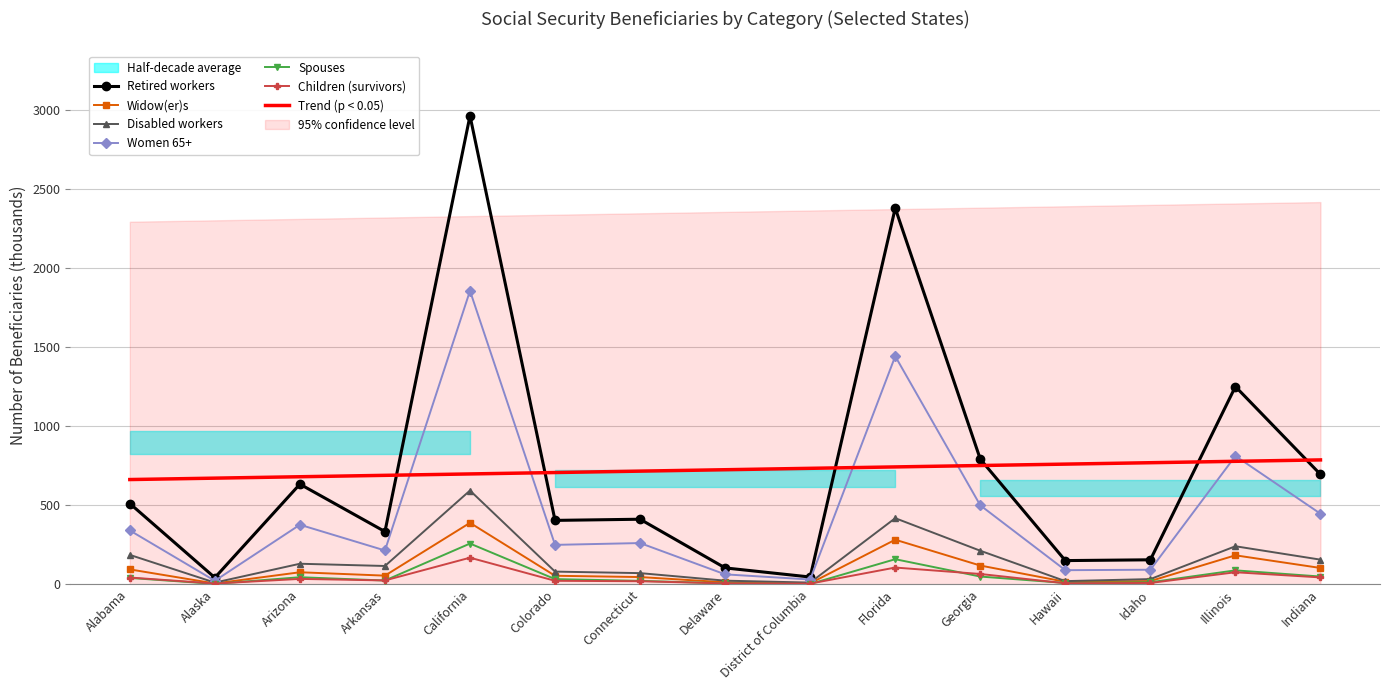

Reading left to right, what are all the values shown in this chart?

Retired workers: Alabama=511.2	Alaska=41.9	Arizona=634.0	Arkansas=333.5	California=2966.1	Colorado=404.5	Connecticut=411.8	Delaware=103.6	District of Columbia=45.9	Florida=2381.5	Georgia=792.4	Hawaii=149.9	Idaho=155.0	Illinois=1251.6	Indiana=695.6
Widow(er)s: Alabama=94.2	Alaska=5.1	Arizona=76.1	Arkansas=54.6	California=389.0	Colorado=53.9	Connecticut=45.7	Delaware=12.5	District of Columbia=6.0	Florida=282.1	Georgia=118.6	Hawaii=15.6	Idaho=20.3	Illinois=183.4	Indiana=103.2
Disabled workers: Alabama=186.0	Alaska=10.6	Arizona=130.0	Arkansas=115.8	California=593.5	Colorado=80.2	Connecticut=70.6	Delaware=22.8	District of Columbia=10.7	Florida=418.5	Georgia=212.4	Hawaii=19.9	Idaho=32.9	Illinois=240.7	Indiana=155.9
Women 65+: Alabama=340.8	Alaska=22.2	Arizona=376.9	Arkansas=214.0	California=1858.0	Colorado=249.5	Connecticut=261.0	Delaware=62.8	District of Columbia=30.2	Florida=1443.9	Georgia=499.9	Hawaii=89.2	Idaho=92.1	Illinois=812.4	Indiana=446.7
Spouses: Alabama=40.0	Alaska=2.6	Arizona=44.7	Arkansas=23.8	California=257.8	Colorado=32.8	Connecticut=21.7	Delaware=6.0	District of Columbia=1.9	Florida=158.8	Georgia=48.9	Hawaii=8.3	Idaho=12.6	Illinois=88.1	Indiana=49.0
Children (survivors): Alabama=42.8	Alaska=4.7	Arizona=34.1	Arkansas=24.3	California=168.3	Colorado=21.9	Connecticut=19.3	Delaware=5.6	District of Columbia=4.2	Florida=105.9	Georgia=65.2	Hawaii=6.3	Idaho=8.4	Illinois=76.1	Indiana=43.5